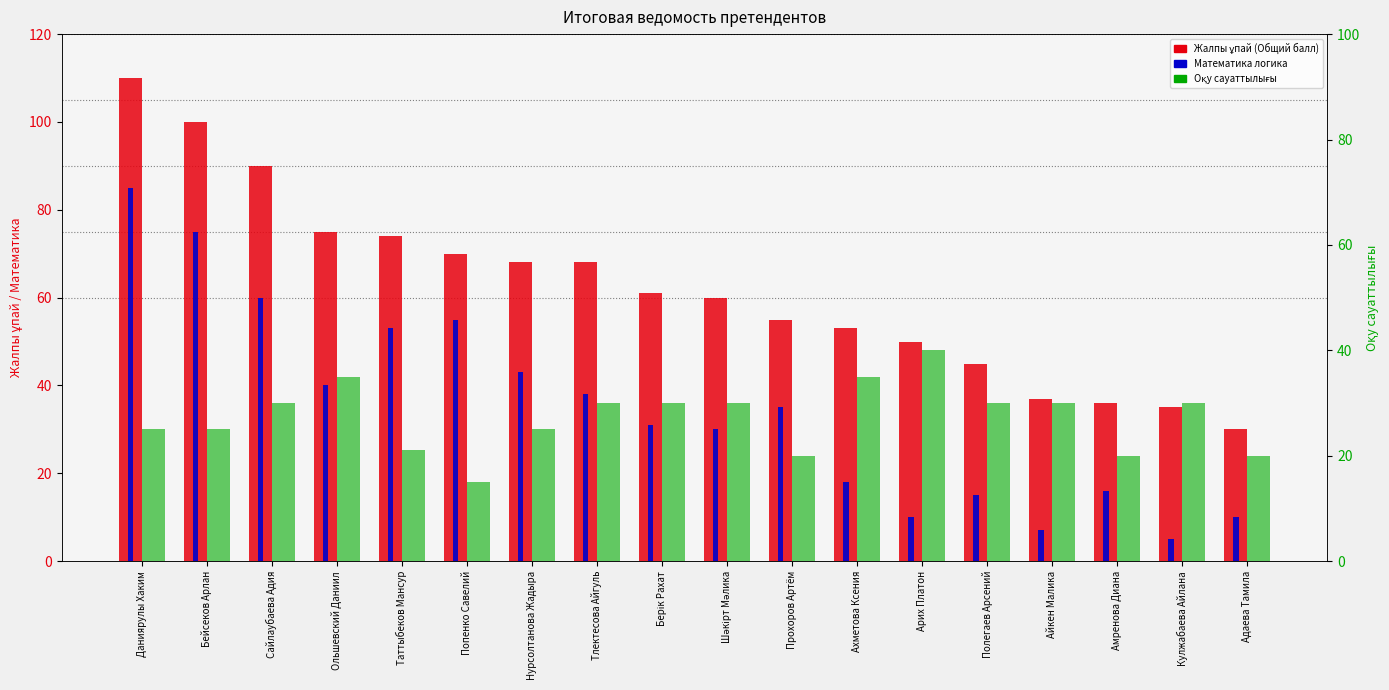

True or false: Оқу сауаттылығы has a value of 14 at Шәкірт Мәлика.

False